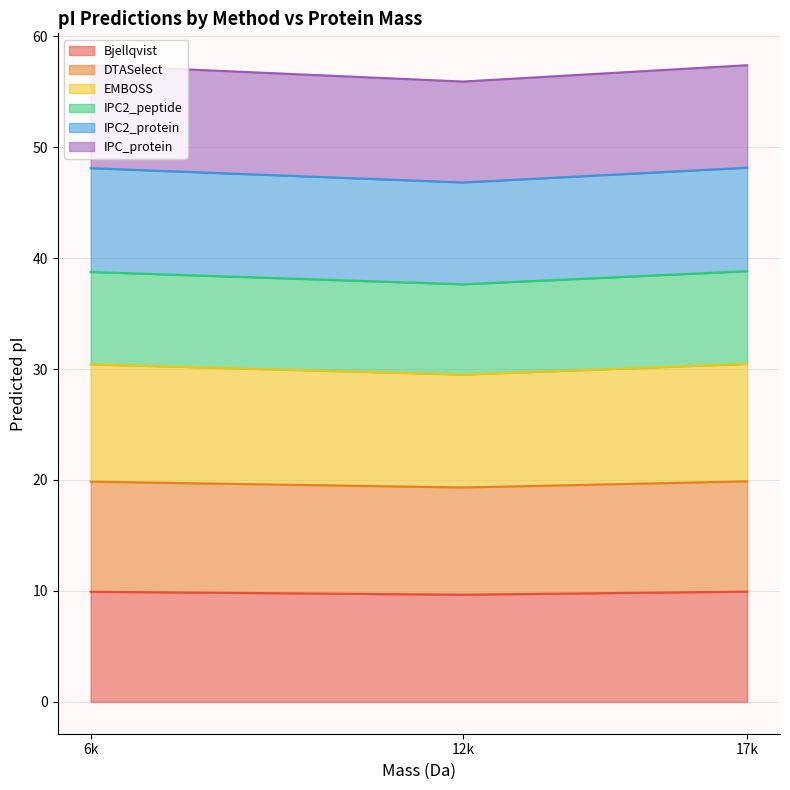

Does the chart have visible grid lines?

Yes